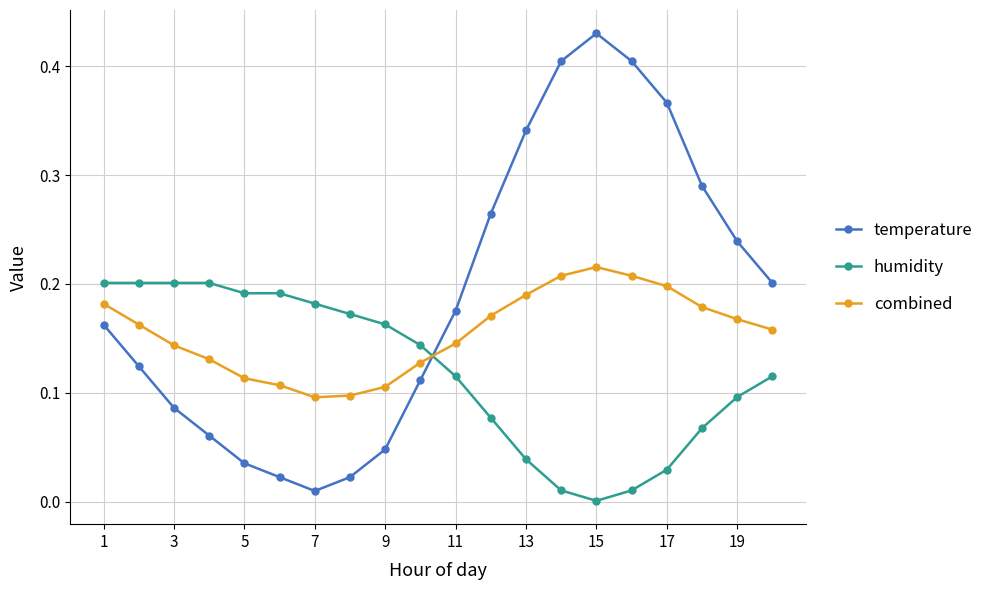

What is the sum of all temperature values?

3.8